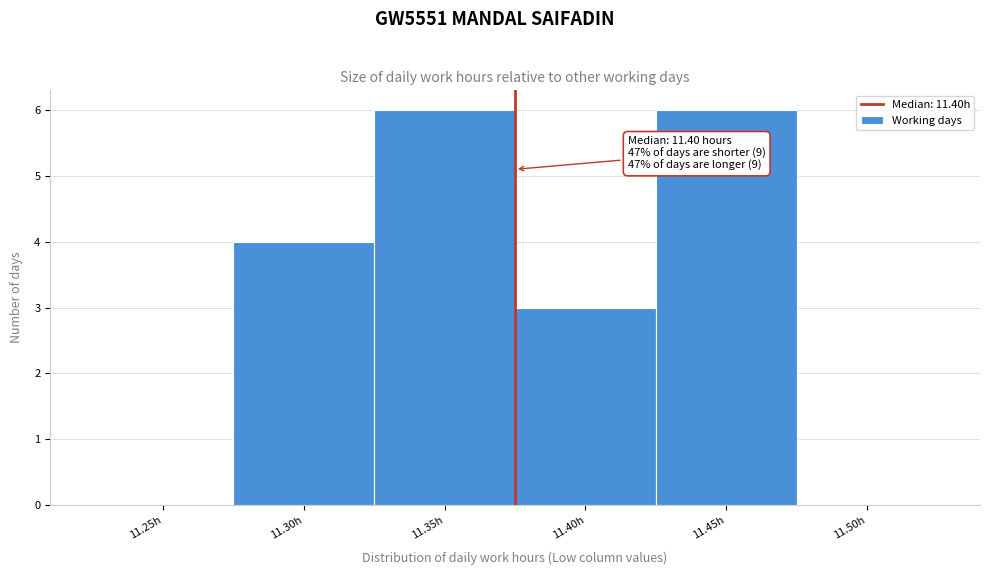

Reading right to left, list all the values displayed in this chart.

11.50h=0	11.45h=6	11.40h=3	11.35h=6	11.30h=4	11.25h=0